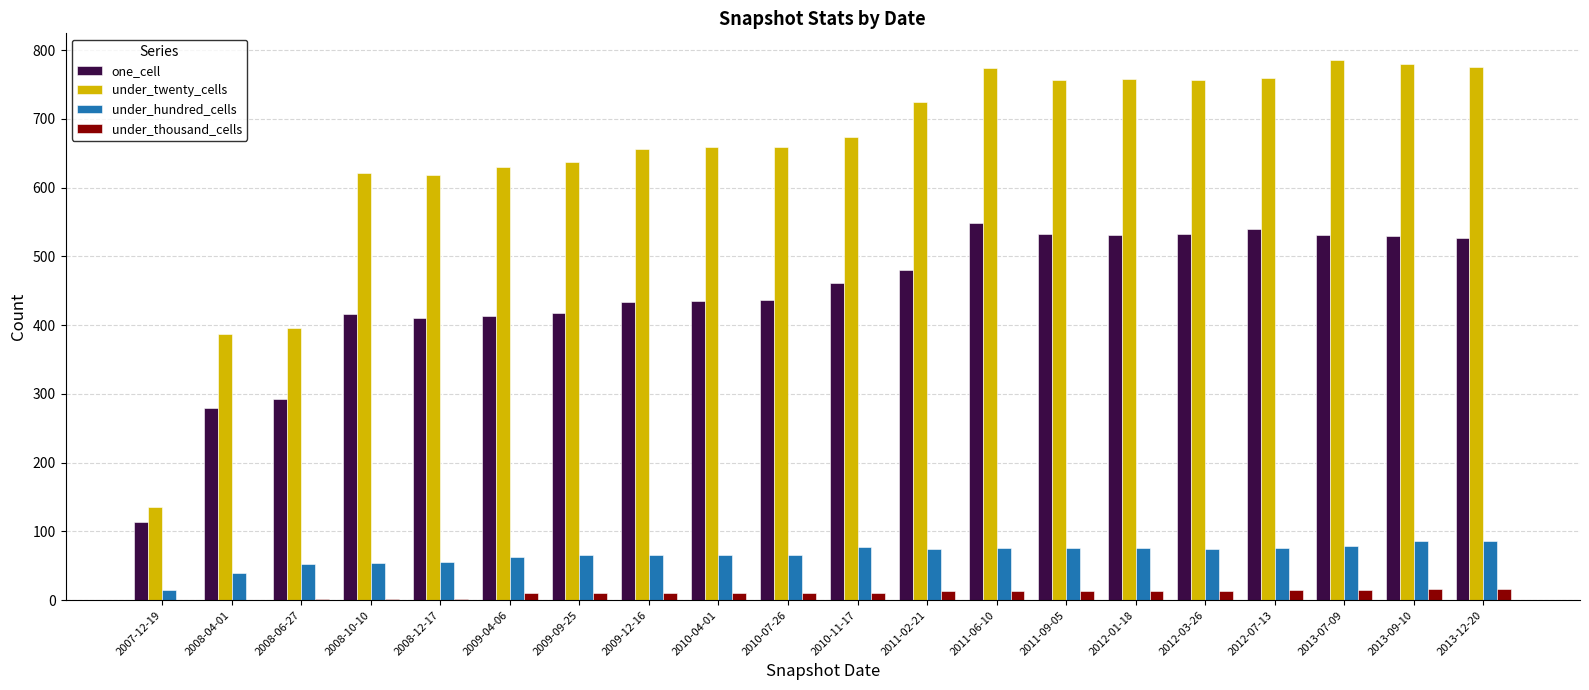

Is the value of under_thousand_cells at 2011-09-05 greater than the value of under_twenty_cells at 2010-04-01?

No